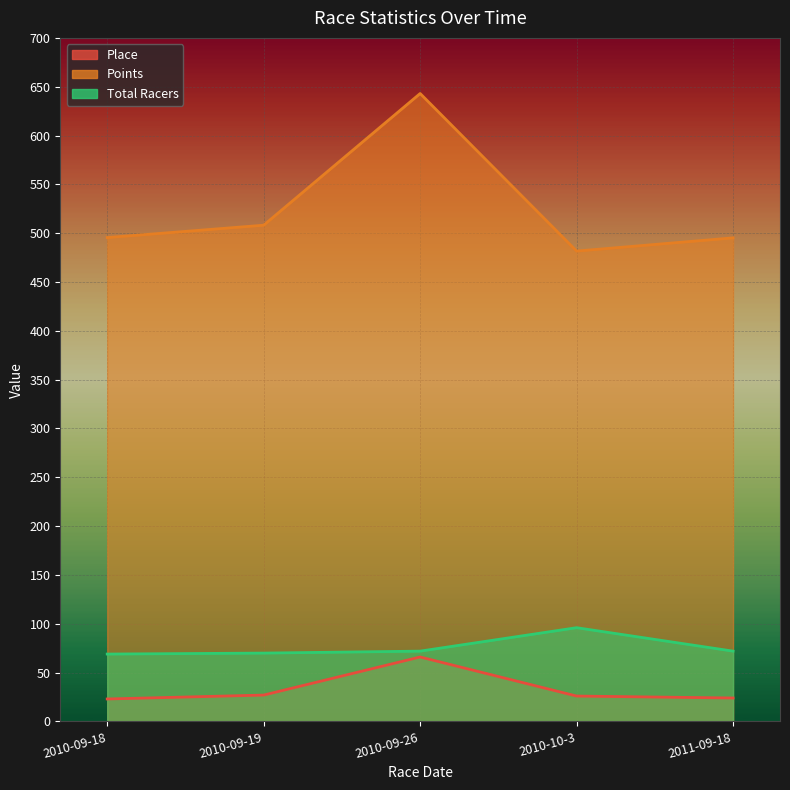

True or false: Total Racers and Points intersect in this chart.

False